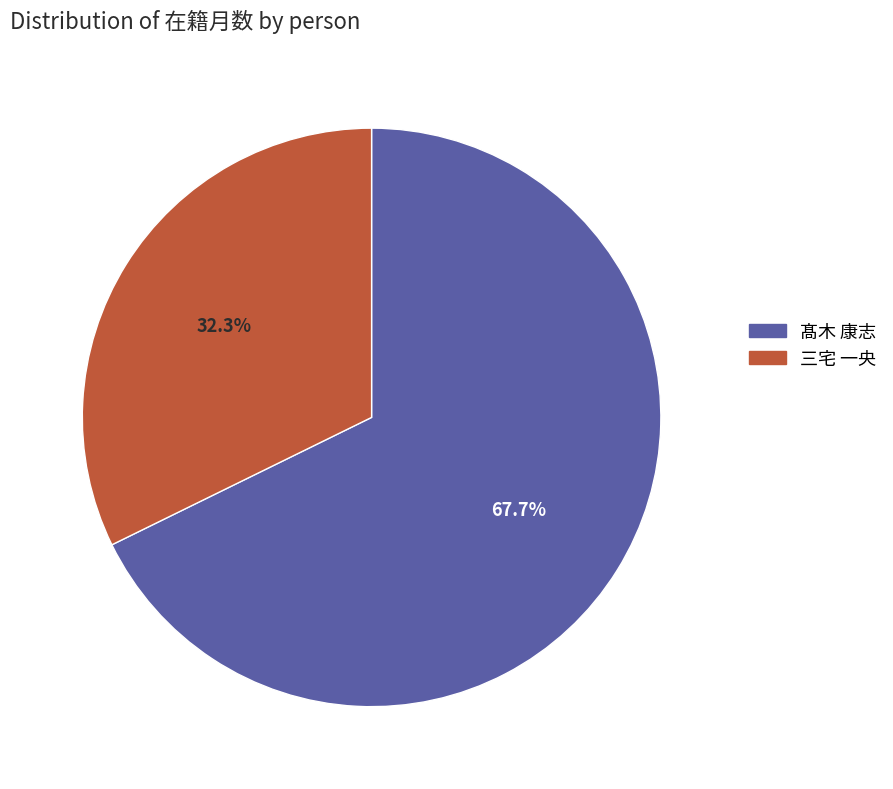

What percentage do 髙木 康志 and 三宅 一央 together represent?

100.0%